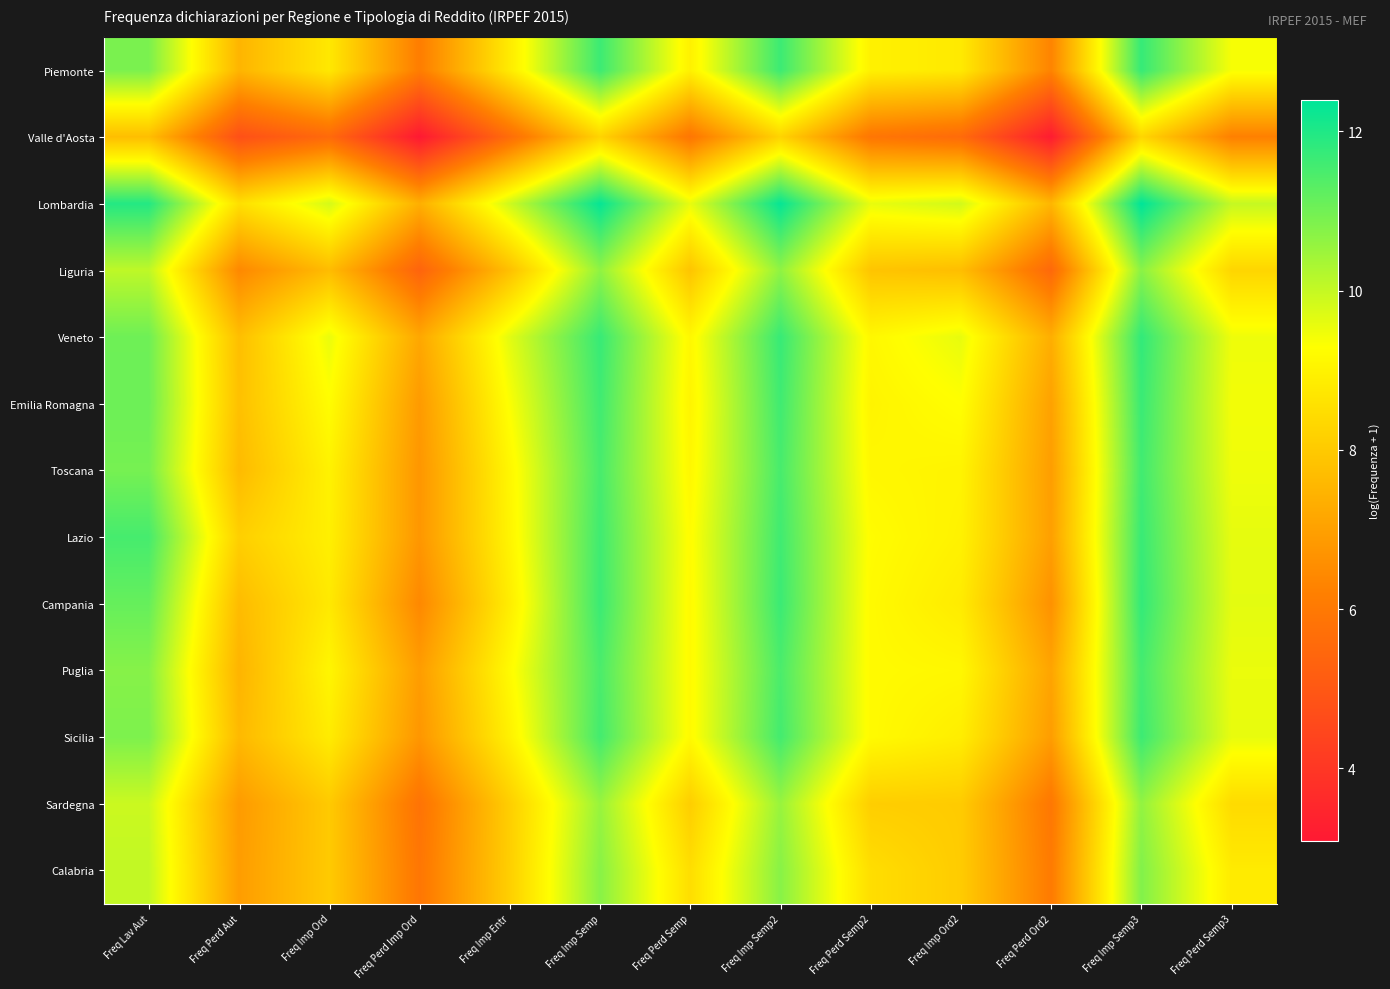

List the series in order of their peak value, lowest first.

Valle d'Aosta, Sardegna, Liguria, Calabria, Puglia, Toscana, Sicilia, Emilia Romagna, Lazio, Piemonte, Campania, Veneto, Lombardia